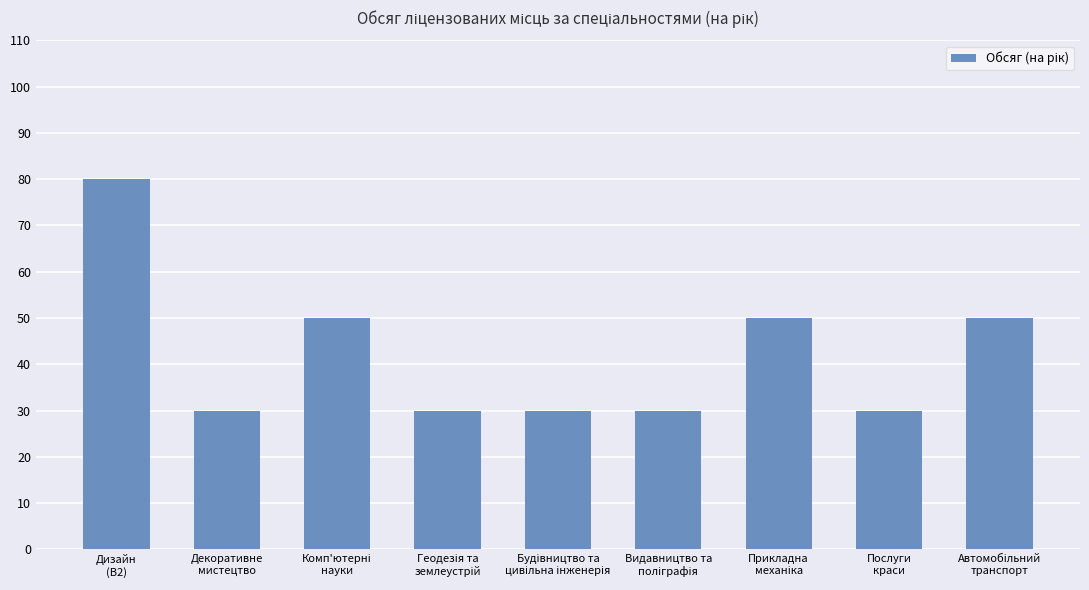

Does the chart contain stacked bars?

No